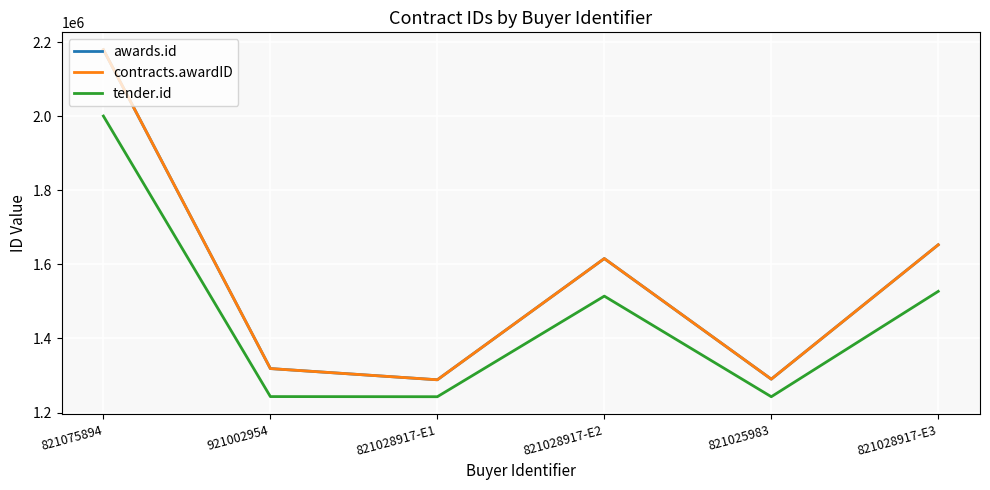

Does the chart display data point markers on the line(s)?

No